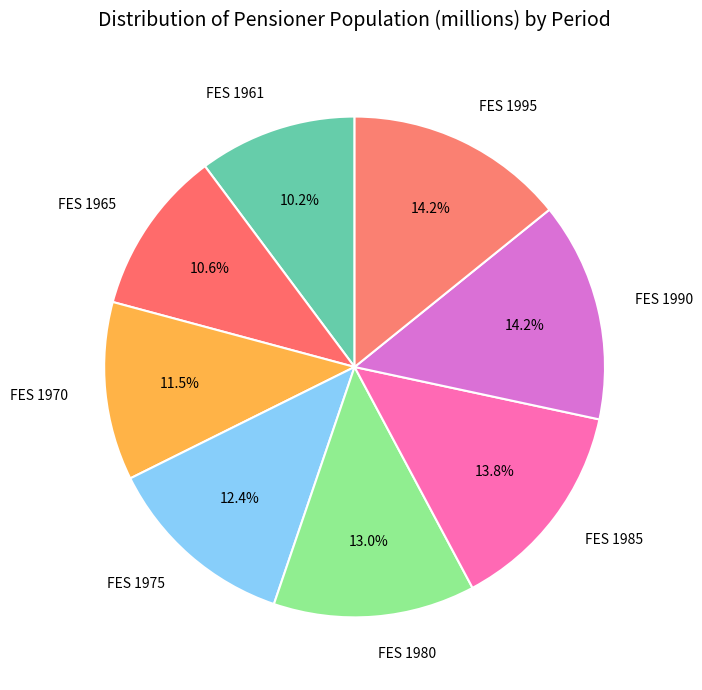

How many segments does this pie chart have?

8